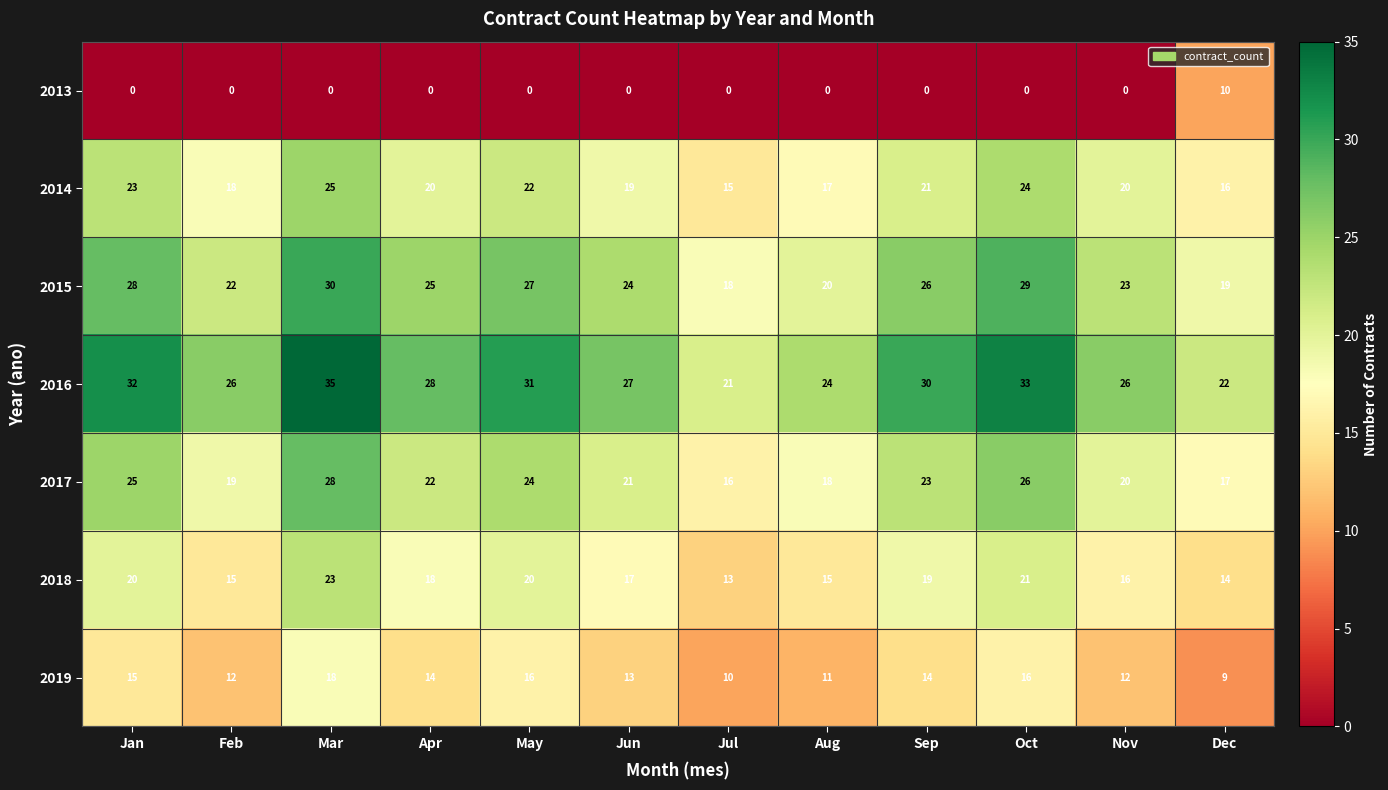

True or false: 2016 has a value of 28 at Apr.

True